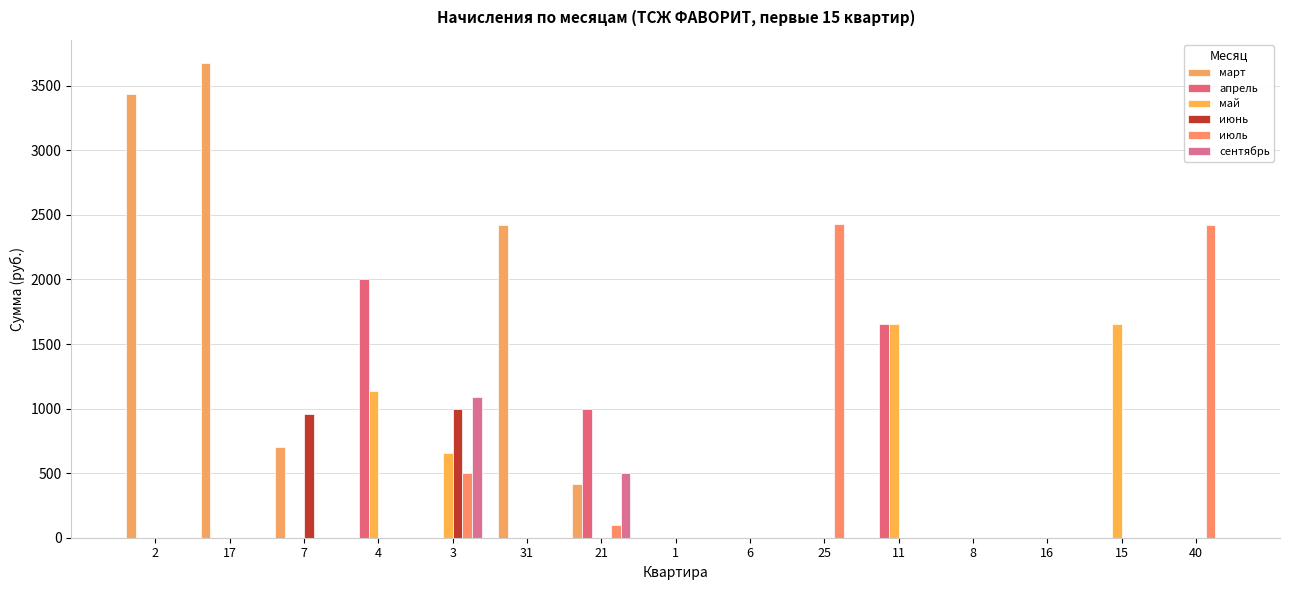

Which series has the widest spread of values?

март